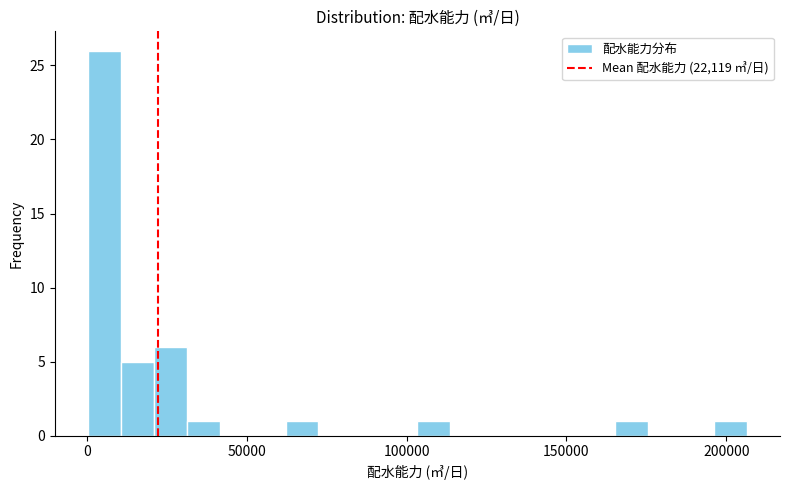

Around what value on the x-axis is the tallest bar? Give the approximate position of its centre, as read against the axis.

5000